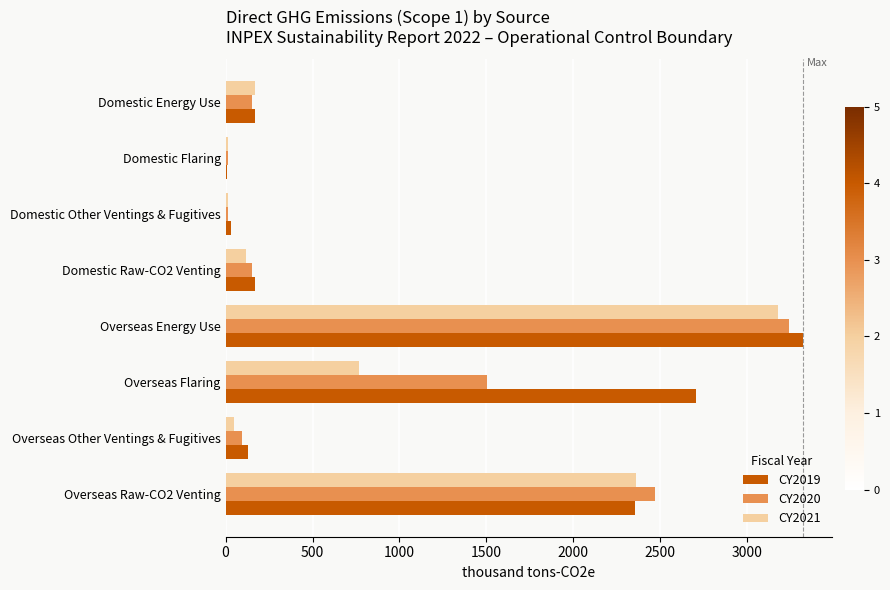

What is the sum of all CY2021 values?

6657